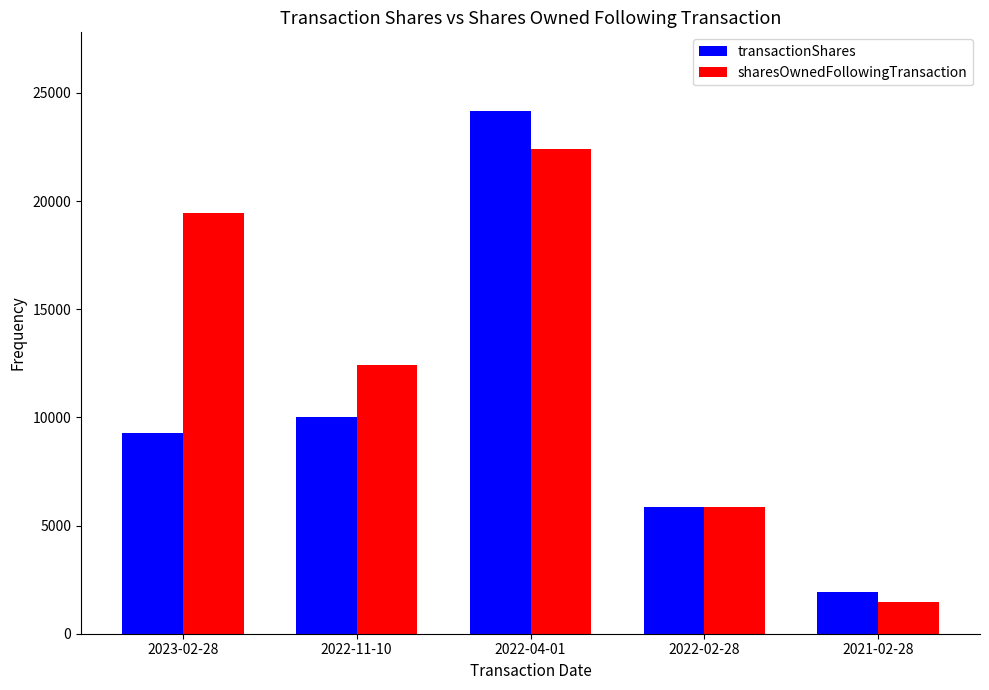

What is the label of the 5th bar from the left?

2021-02-28